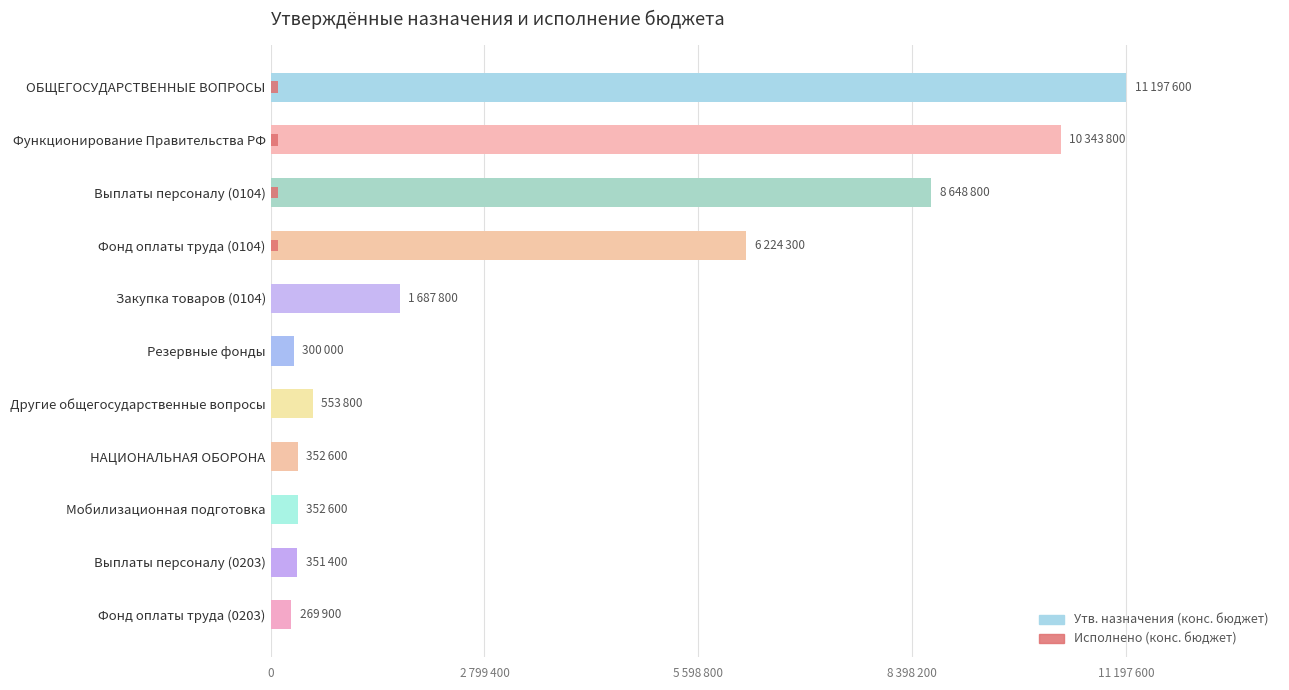

What is the change in value from ОБЩЕГОСУДАРСТВЕННЫЕ ВОПРОСЫ to Резервные фонды?

-10897600